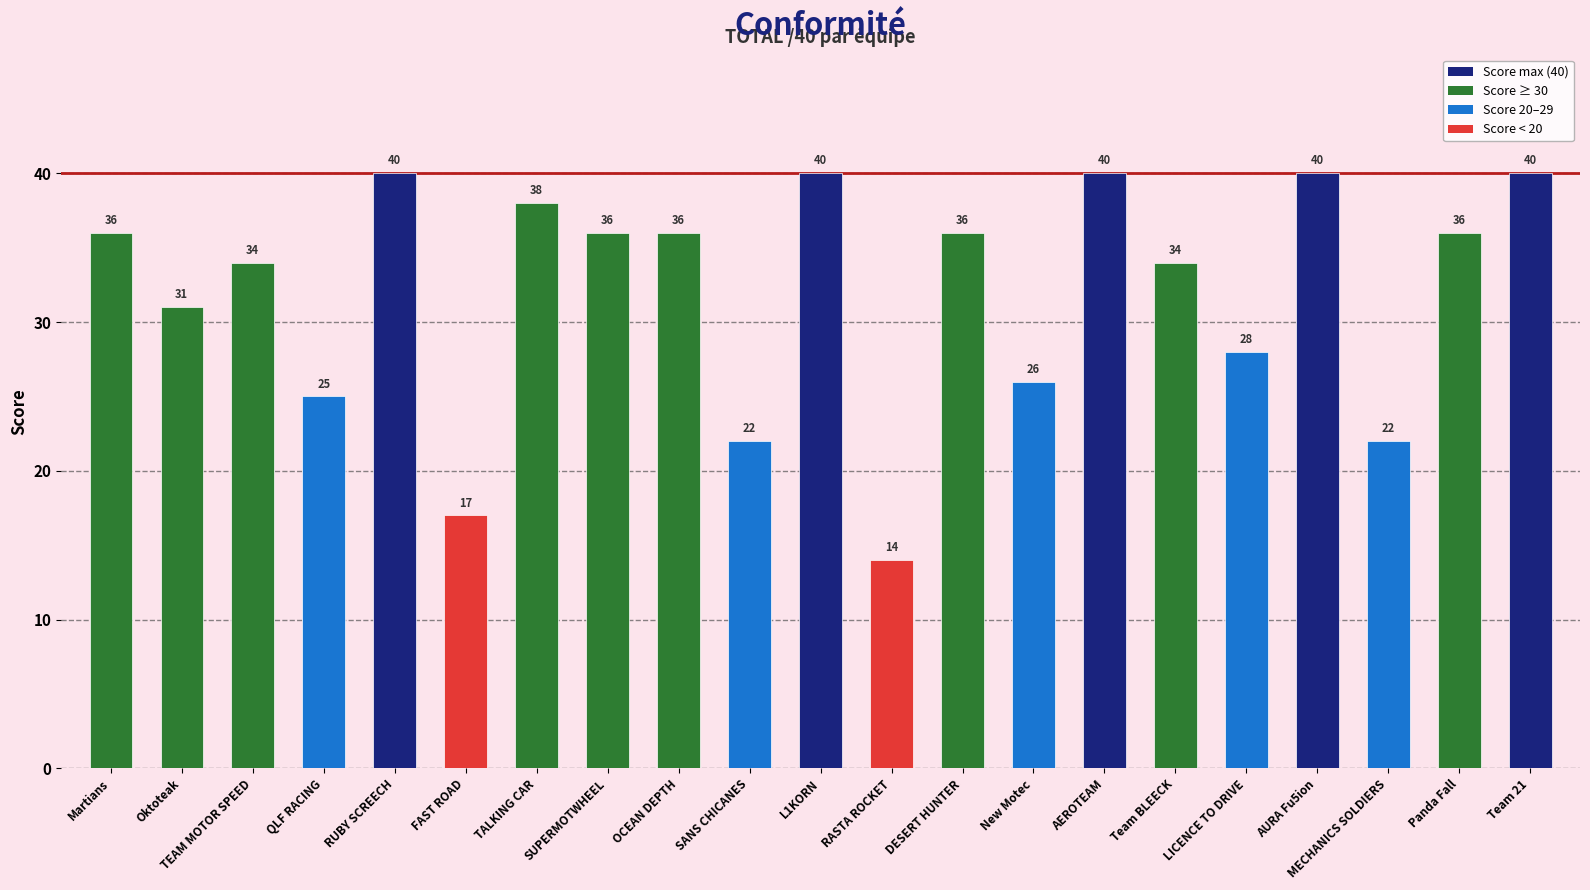

What is the average value?

32